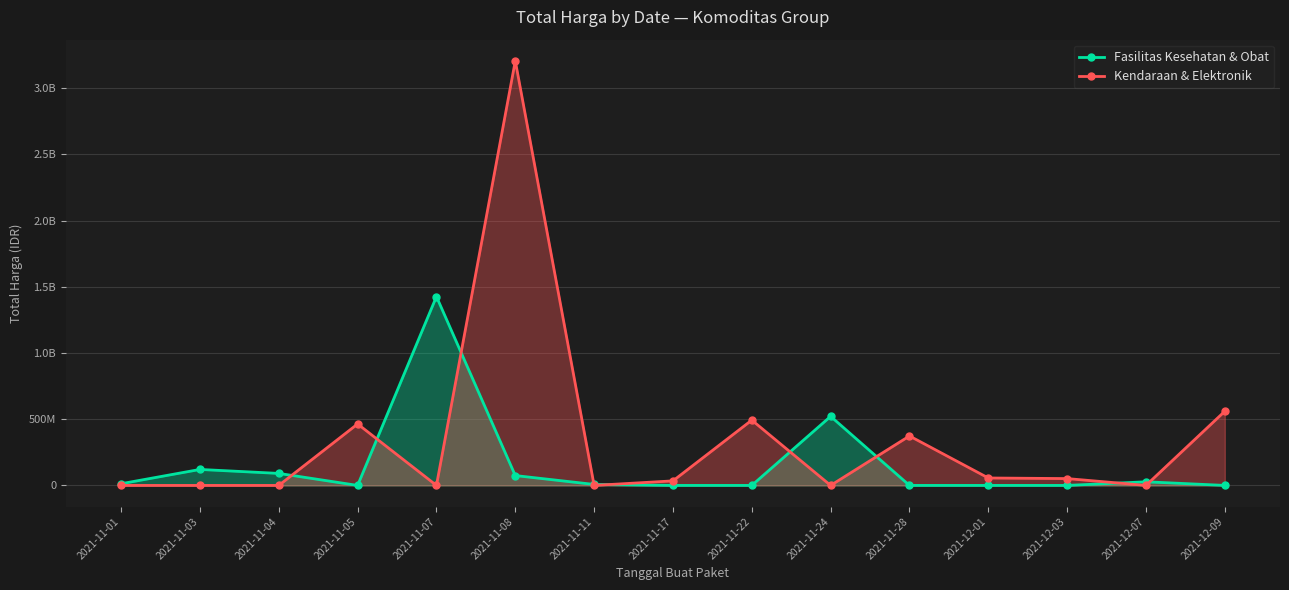

Rank the series by their maximum value, from lowest to highest.

Fasilitas Kesehatan & Obat, Kendaraan & Elektronik